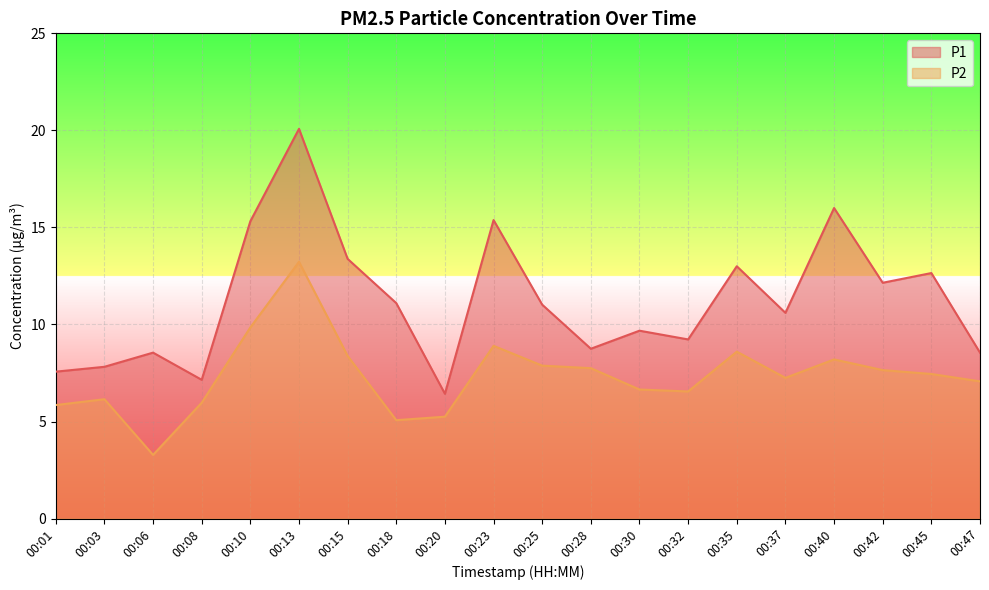

How many data points in P2 are above 7?

12